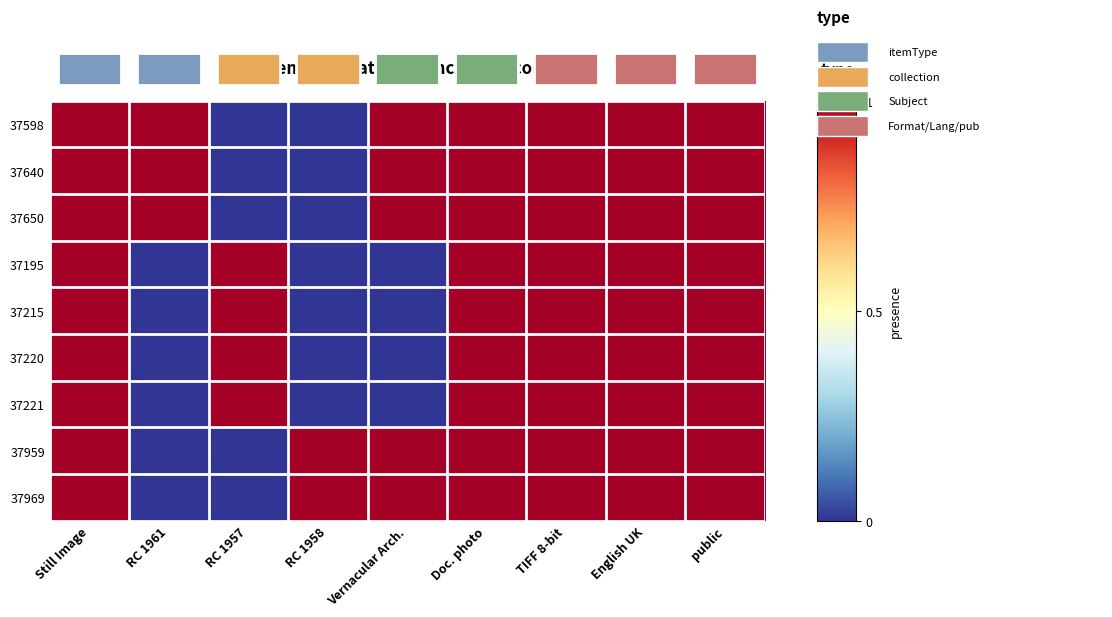

Reading right to left, transcribe all the data shown in this chart.

37598: public=1	English UK=1	TIFF 8-bit=1	Doc. photo=1	Vernacular Arch.=1	RC 1958=0	RC 1957=0	RC 1961=1	Still Image=1
37640: public=1	English UK=1	TIFF 8-bit=1	Doc. photo=1	Vernacular Arch.=1	RC 1958=0	RC 1957=0	RC 1961=1	Still Image=1
37650: public=1	English UK=1	TIFF 8-bit=1	Doc. photo=1	Vernacular Arch.=1	RC 1958=0	RC 1957=0	RC 1961=1	Still Image=1
37195: public=1	English UK=1	TIFF 8-bit=1	Doc. photo=1	Vernacular Arch.=0	RC 1958=0	RC 1957=1	RC 1961=0	Still Image=1
37215: public=1	English UK=1	TIFF 8-bit=1	Doc. photo=1	Vernacular Arch.=0	RC 1958=0	RC 1957=1	RC 1961=0	Still Image=1
37220: public=1	English UK=1	TIFF 8-bit=1	Doc. photo=1	Vernacular Arch.=0	RC 1958=0	RC 1957=1	RC 1961=0	Still Image=1
37221: public=1	English UK=1	TIFF 8-bit=1	Doc. photo=1	Vernacular Arch.=0	RC 1958=0	RC 1957=1	RC 1961=0	Still Image=1
37959: public=1	English UK=1	TIFF 8-bit=1	Doc. photo=1	Vernacular Arch.=1	RC 1958=1	RC 1957=0	RC 1961=0	Still Image=1
37969: public=1	English UK=1	TIFF 8-bit=1	Doc. photo=1	Vernacular Arch.=1	RC 1958=1	RC 1957=0	RC 1961=0	Still Image=1